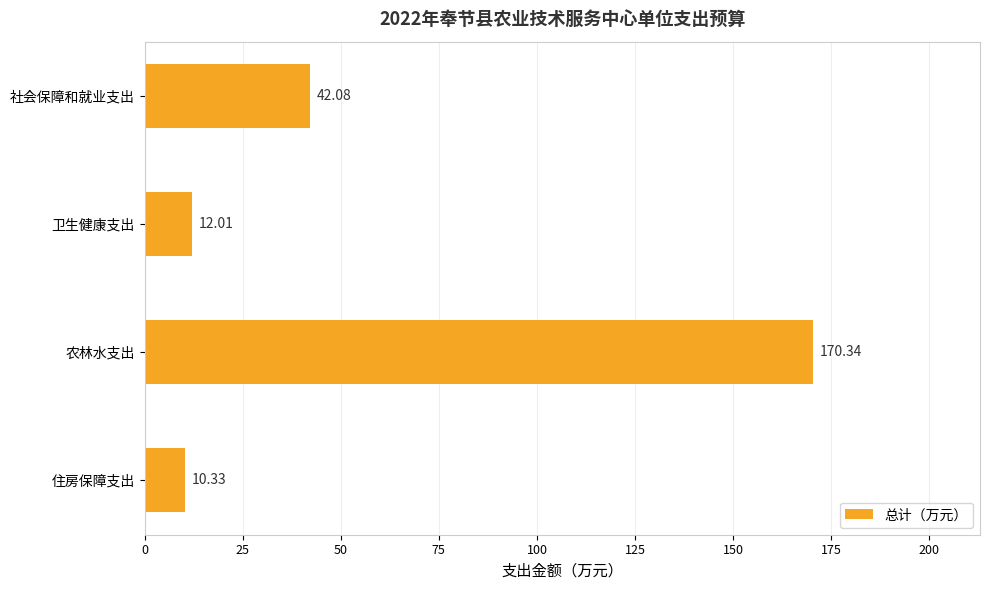

Where is the data nearest to the value 90?

社会保障和就业支出